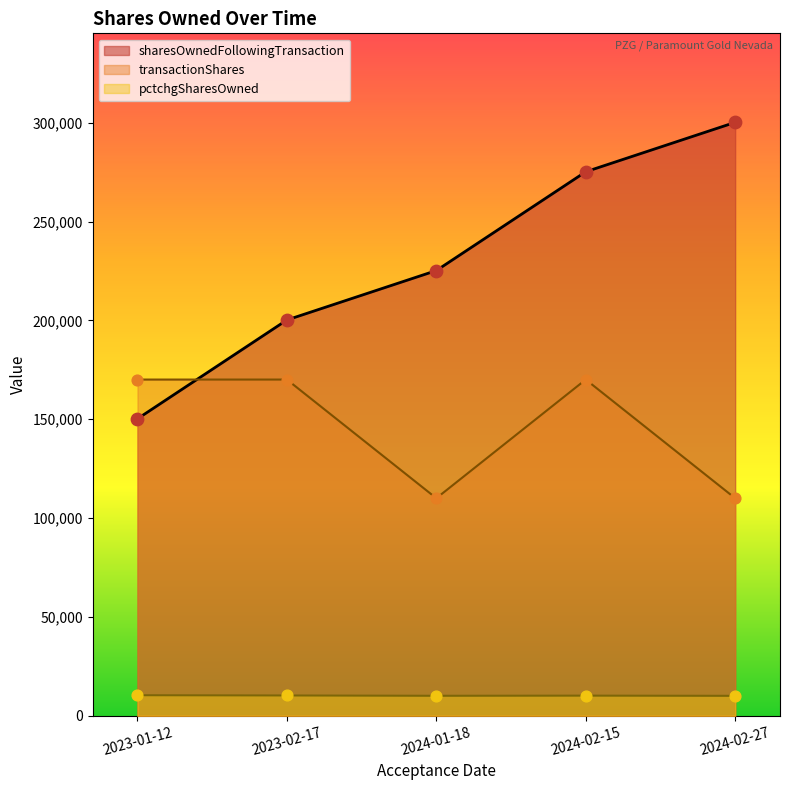

At how many categories does at least one series exceed 145557?

5